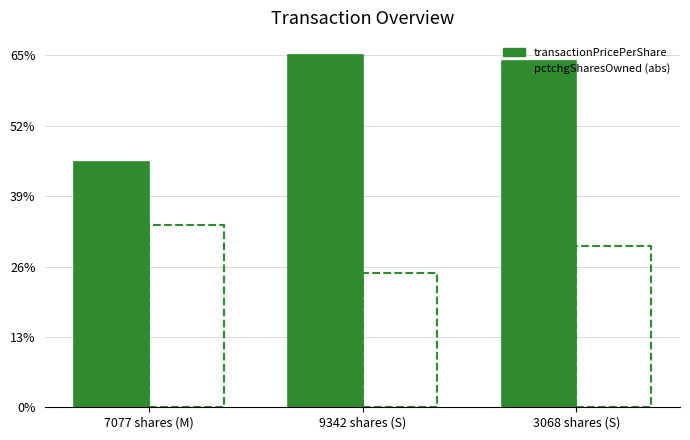

Does the chart contain any negative values?

No